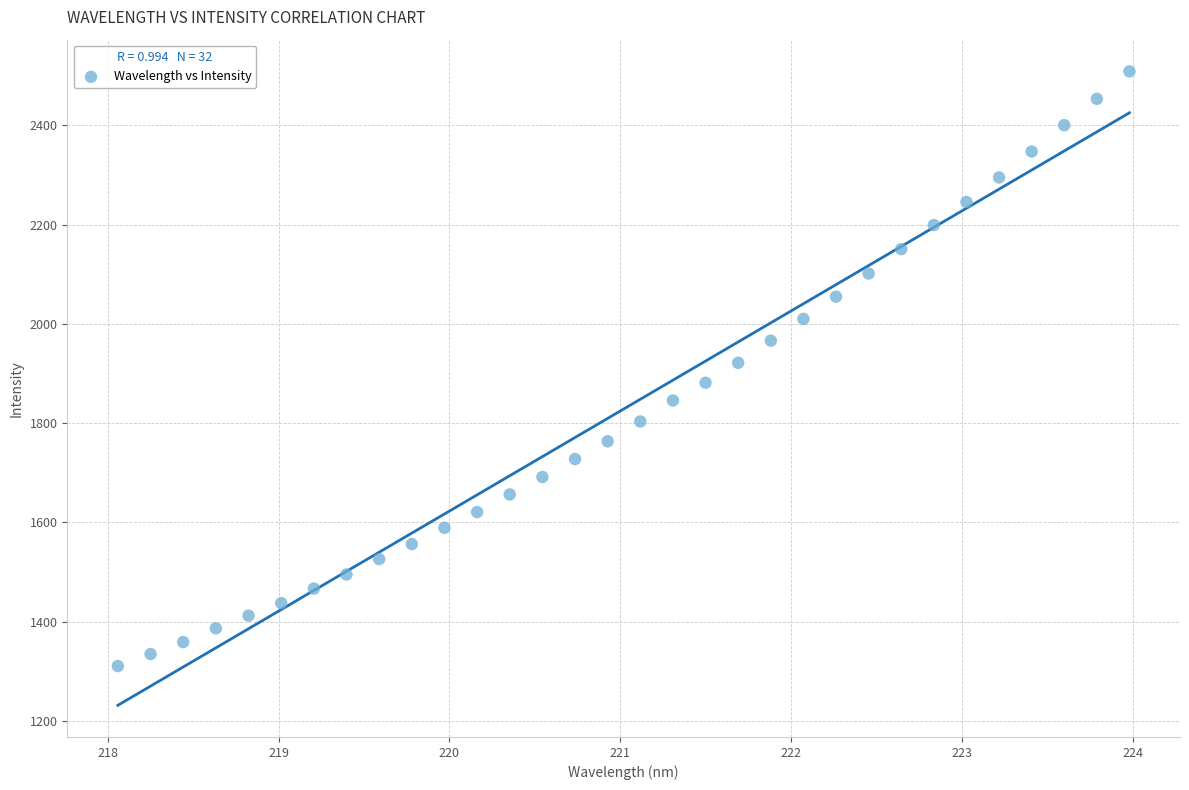

What is the range of X values (max minus min)?

5.9